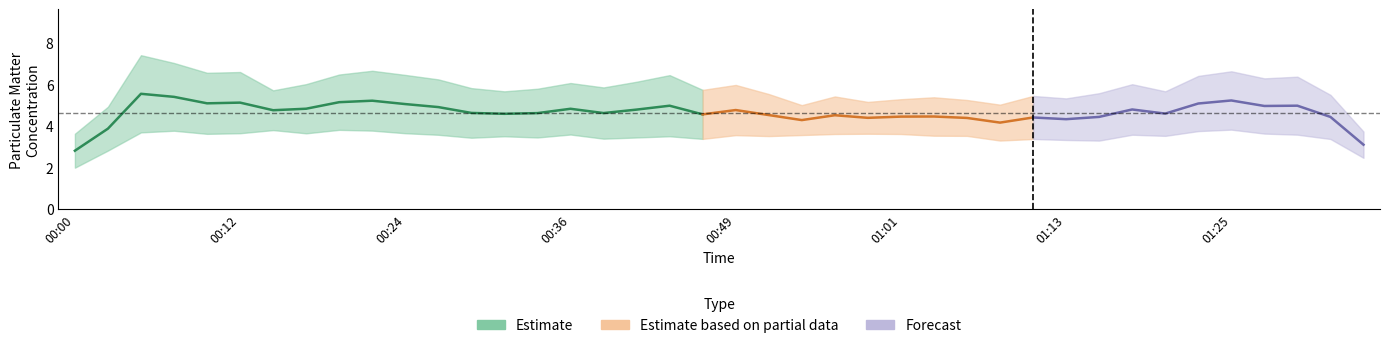

What is the difference between the P1 values at 00:27 and 01:01?

0.7